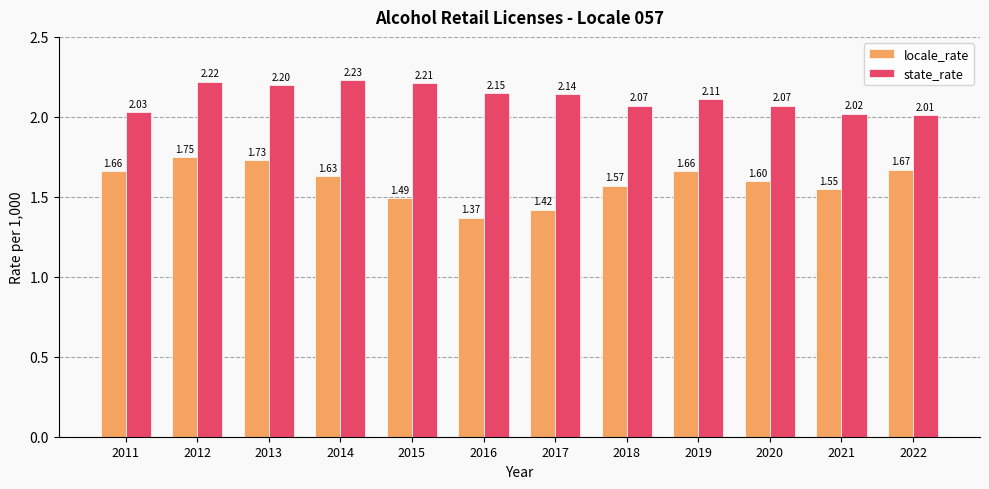

True or false: state_rate has a value of 2.2 at 2012.

True